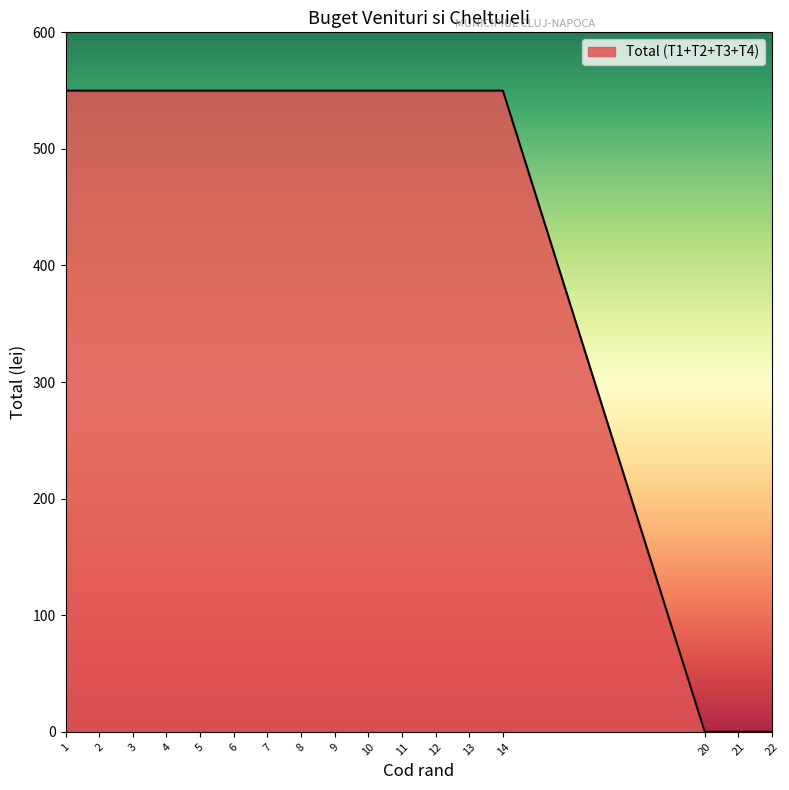

What is the sum of all values?

7700